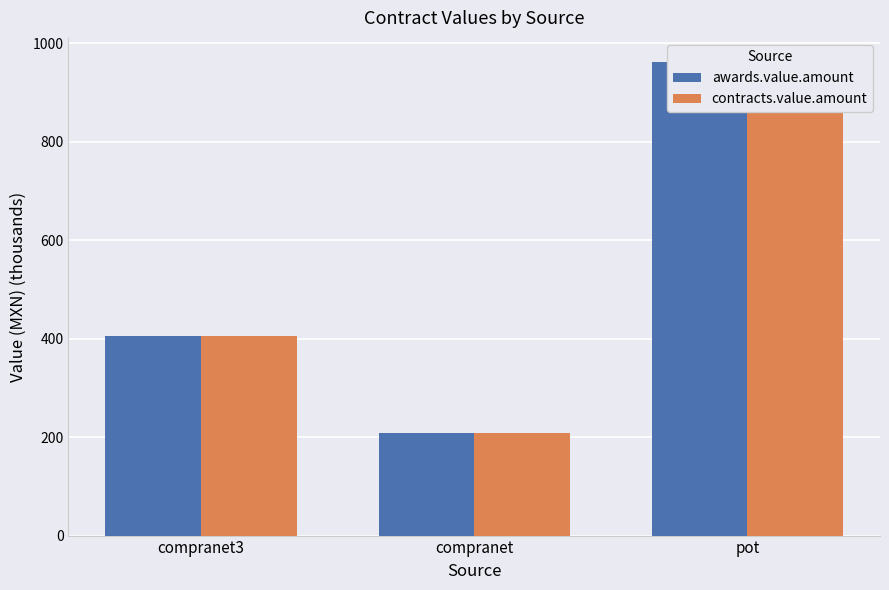

Is it true that contracts.value.amount equals 401.8 at pot?

False